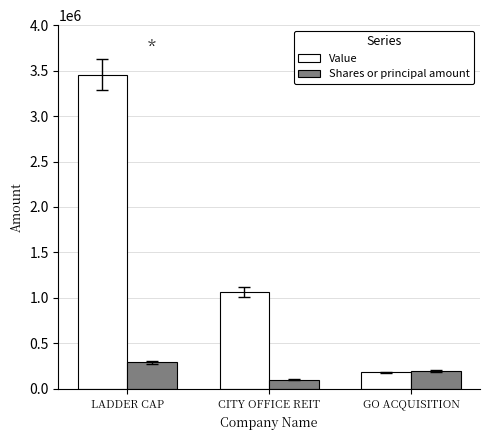

Count the Shares or principal amount values in the range 100000 to 292740.

3